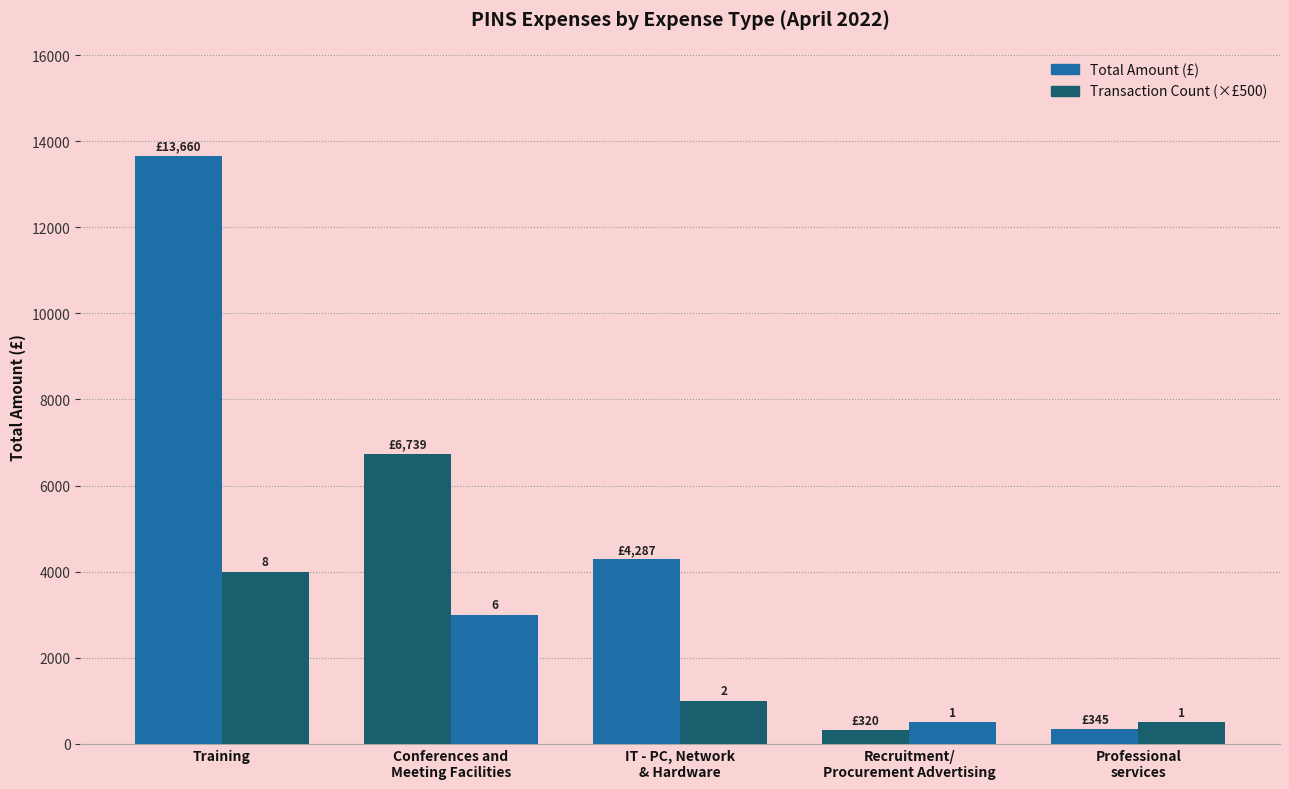

Reading right to left, transcribe all the data shown in this chart.

Total Amount (£): Professional
services=345.0	Recruitment/
Procurement Advertising=320.0	IT - PC, Network
& Hardware=4287.0	Conferences and
Meeting Facilities=6739.0	Training=13660.2
Transaction Count (×£500): Professional
services=500.0	Recruitment/
Procurement Advertising=500.0	IT - PC, Network
& Hardware=1000.0	Conferences and
Meeting Facilities=3000.0	Training=4000.0